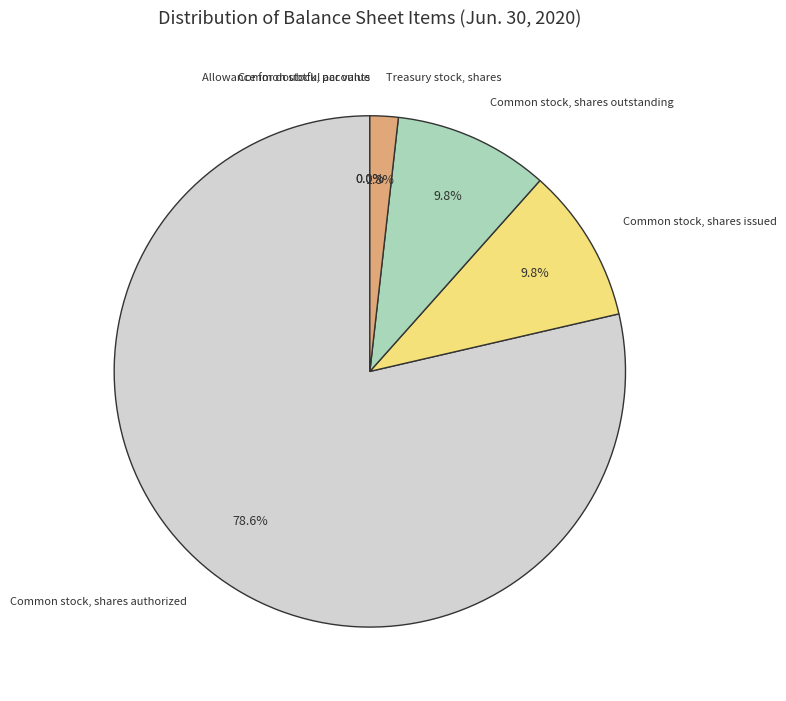

Rank the categories by value from highest to lowest.

Common stock, shares authorized, Common stock, shares issued, Common stock, shares outstanding, Treasury stock, shares, Allowance for doubtful accounts, Common stock, par value